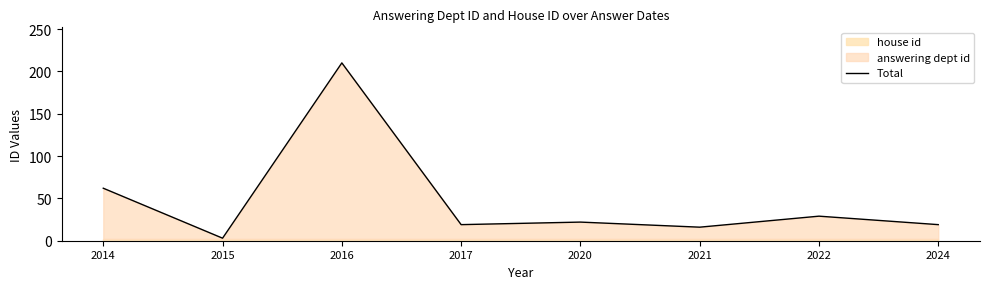

Which has a higher value, 2015 or 2021?

2021